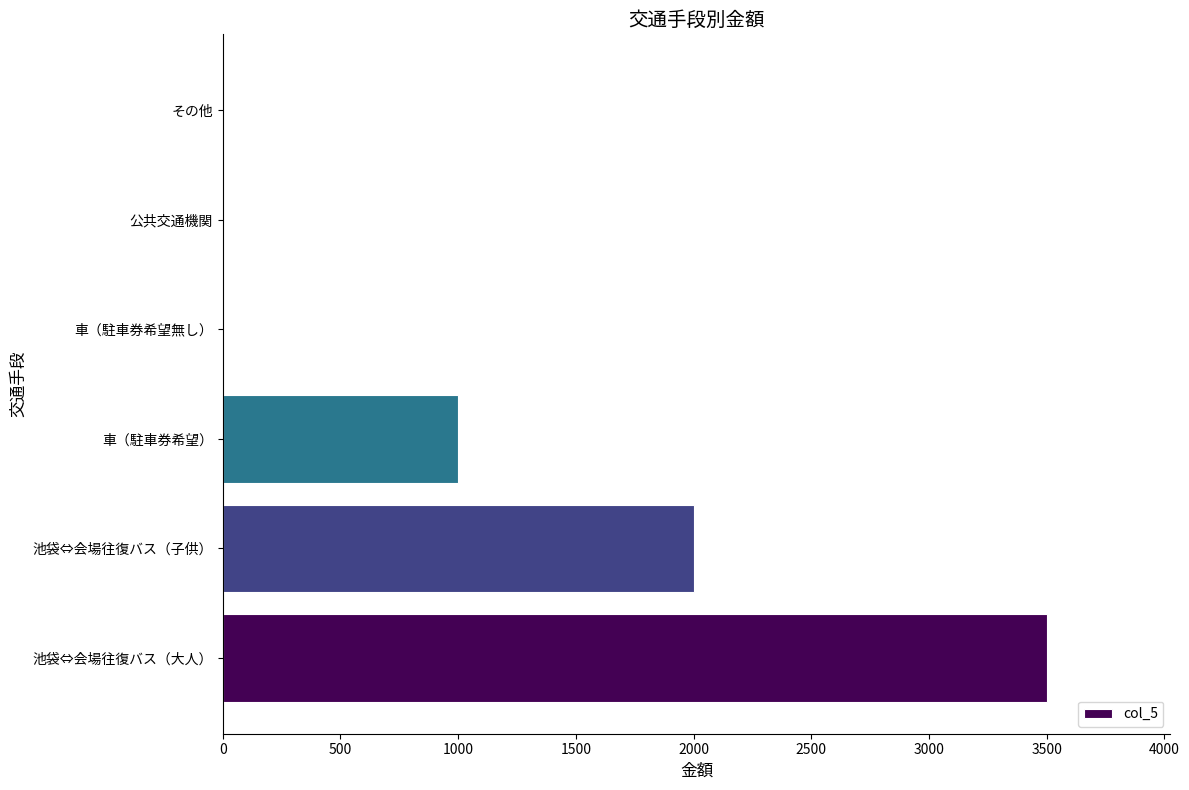

Where is the data nearest to the value 1750?

池袋⇔会場往復バス（子供）